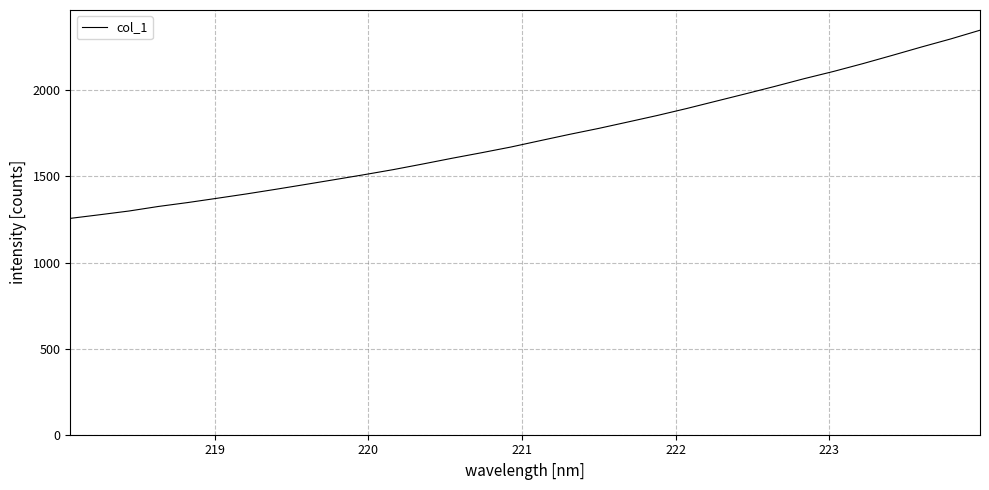

What is the minimum value shown in the chart?

1256.7